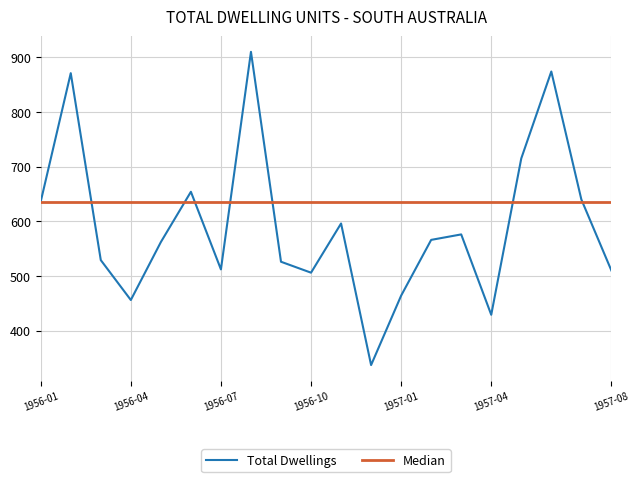

List the series in order of their peak value, highest first.

Total Dwellings, Median